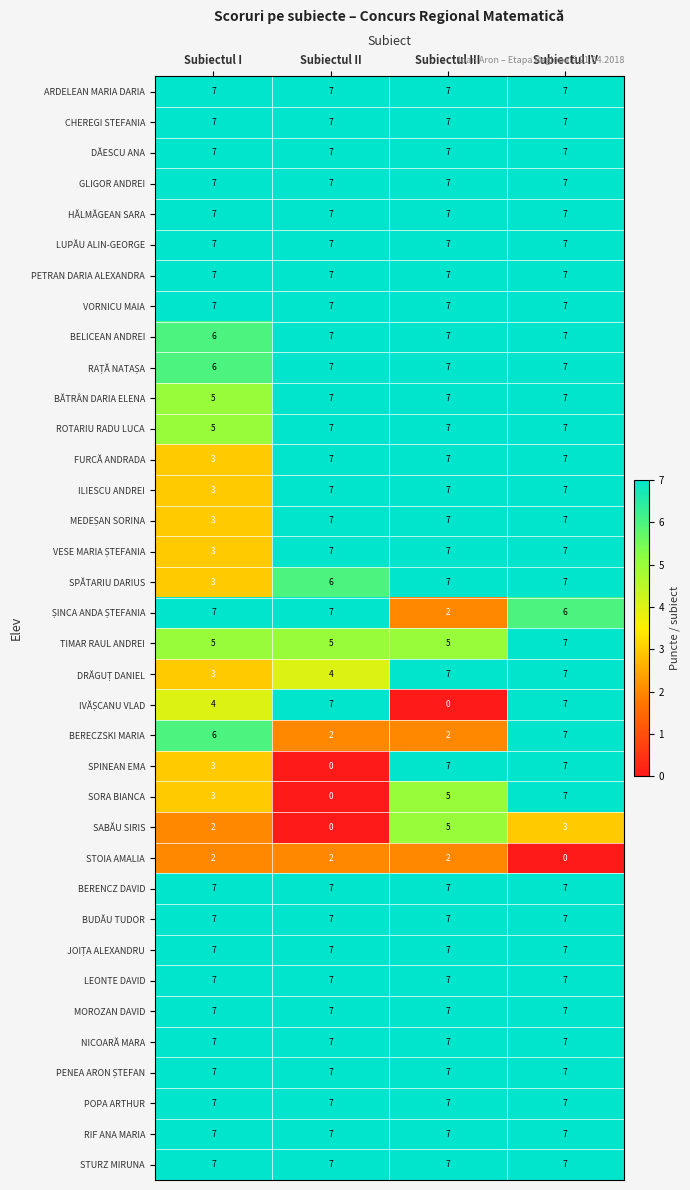

What is the average value of the POPA ARTHUR series?

7